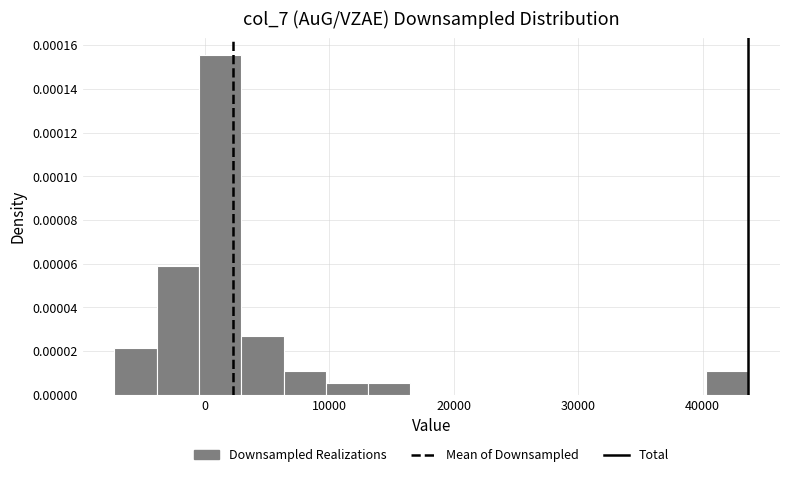

Around what value on the x-axis is the tallest bar? Give the approximate position of its centre, as read against the axis.

1000